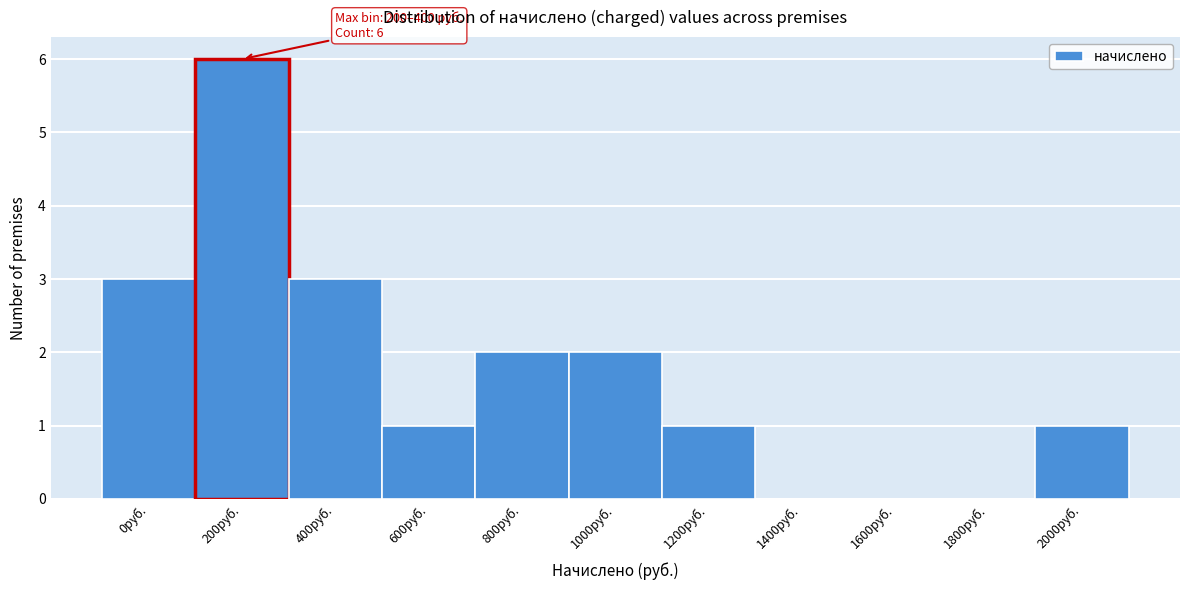

Reading right to left, extract all data points from this chart.

2000руб.=1	1800руб.=0	1600руб.=0	1400руб.=0	1200руб.=1	1000руб.=2	800руб.=2	600руб.=1	400руб.=3	200руб.=6	0руб.=3